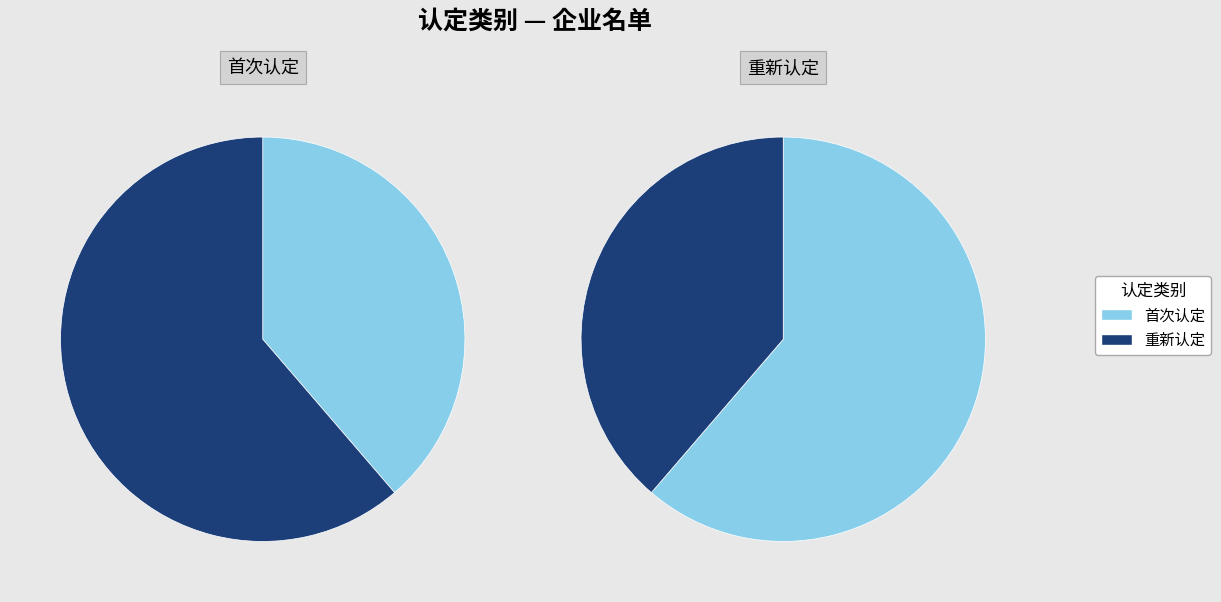

True or false: 0 accounts for 61% of the total.

True